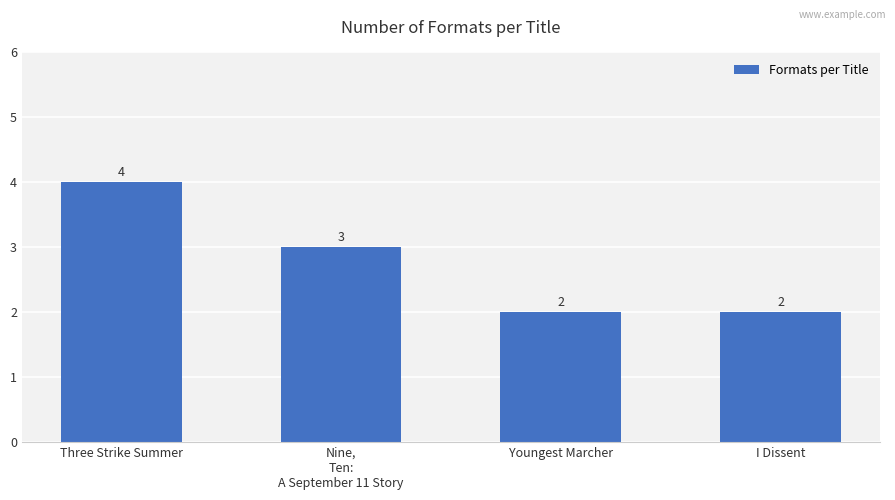

What value does the data have at Youngest Marcher?

2